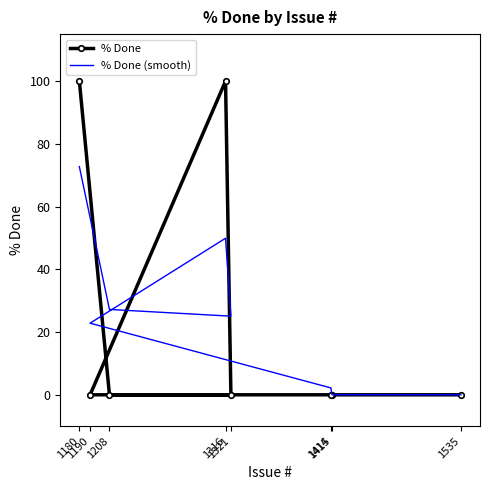

True or false: % Done has more than 2 points higher than both neighbors.

False